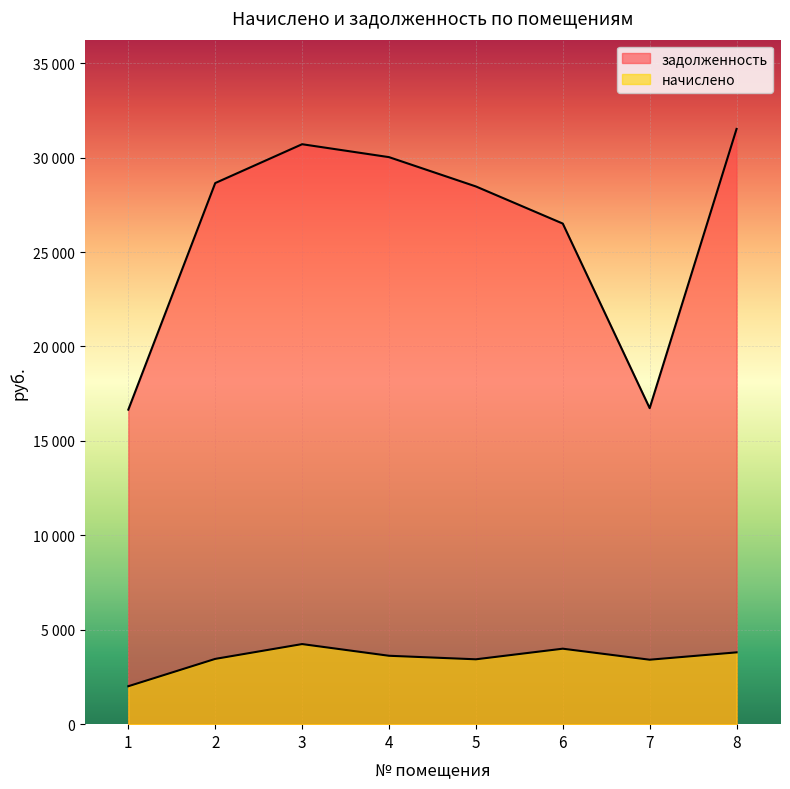

What is the value of the начислено point at the 2nd from the left?

3456.0